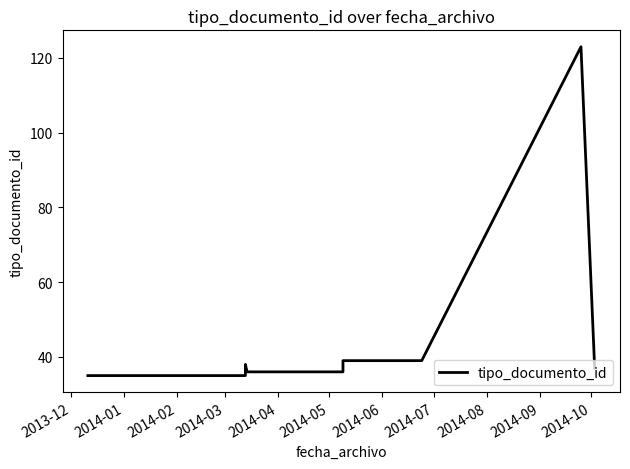

What is the sum of the values at 2014-05 and 2013-12?

74